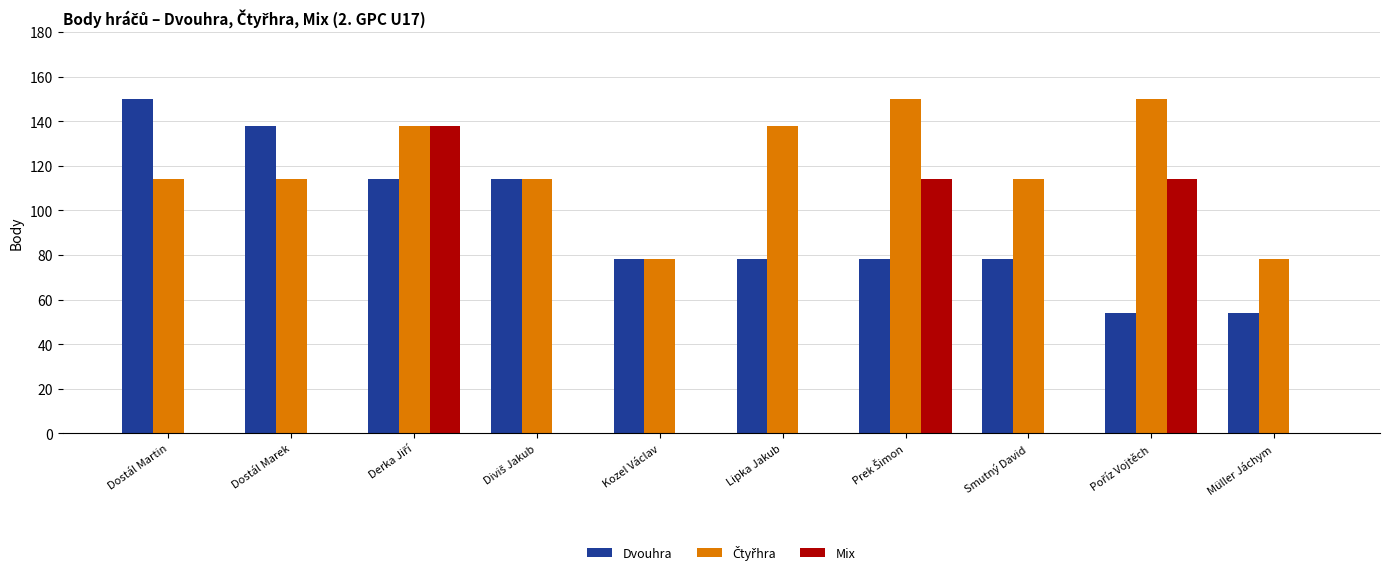

Which series changed the most between Dostál Marek and Kozel Václav?

Dvouhra